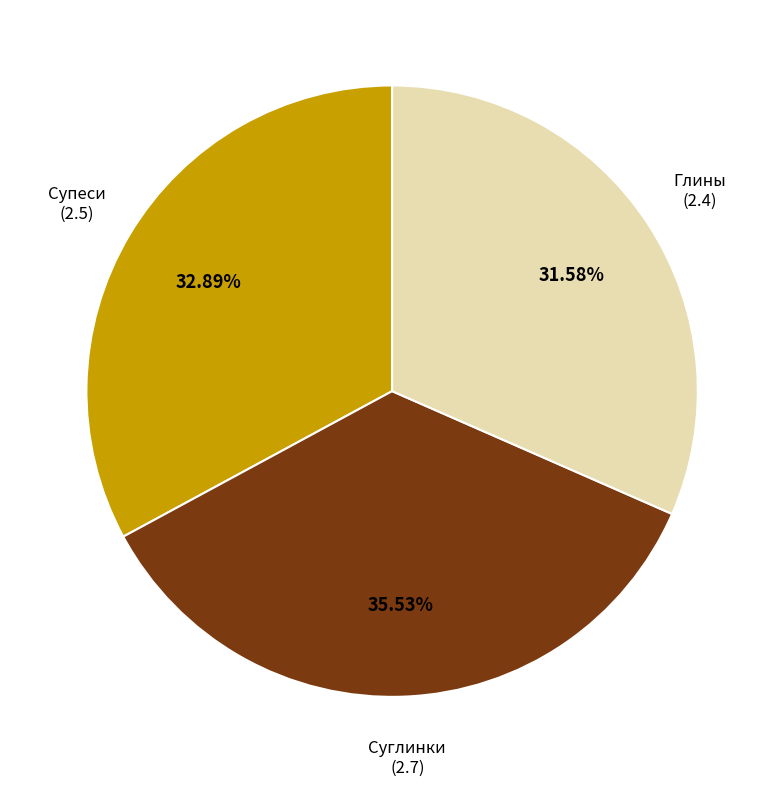

Does any single category account for the majority?

No